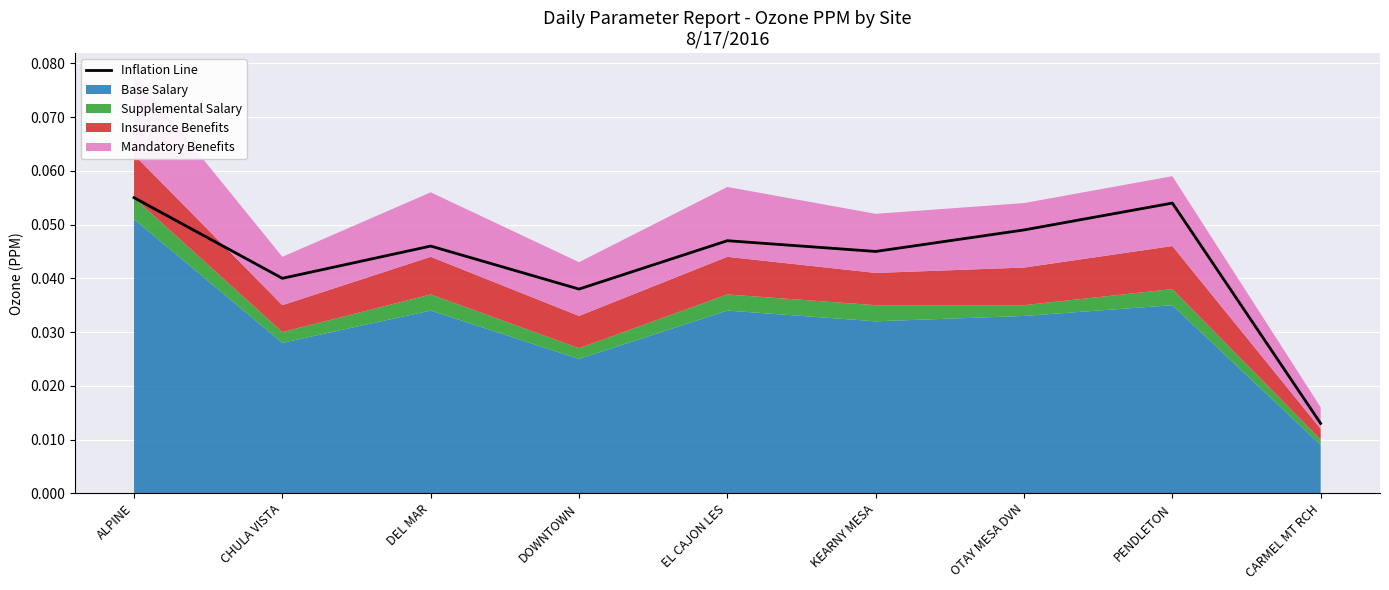

Rank the categories by value from lowest to highest.

CARMEL MT RCH, DOWNTOWN, CHULA VISTA, KEARNY MESA, DEL MAR, EL CAJON LES, OTAY MESA DVN, PENDLETON, ALPINE